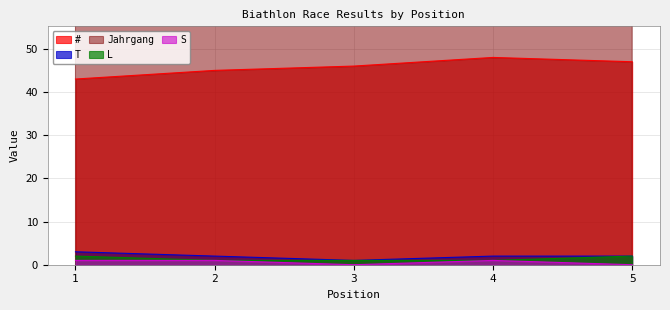

What is the sum of the L values at 3 and 1?

3